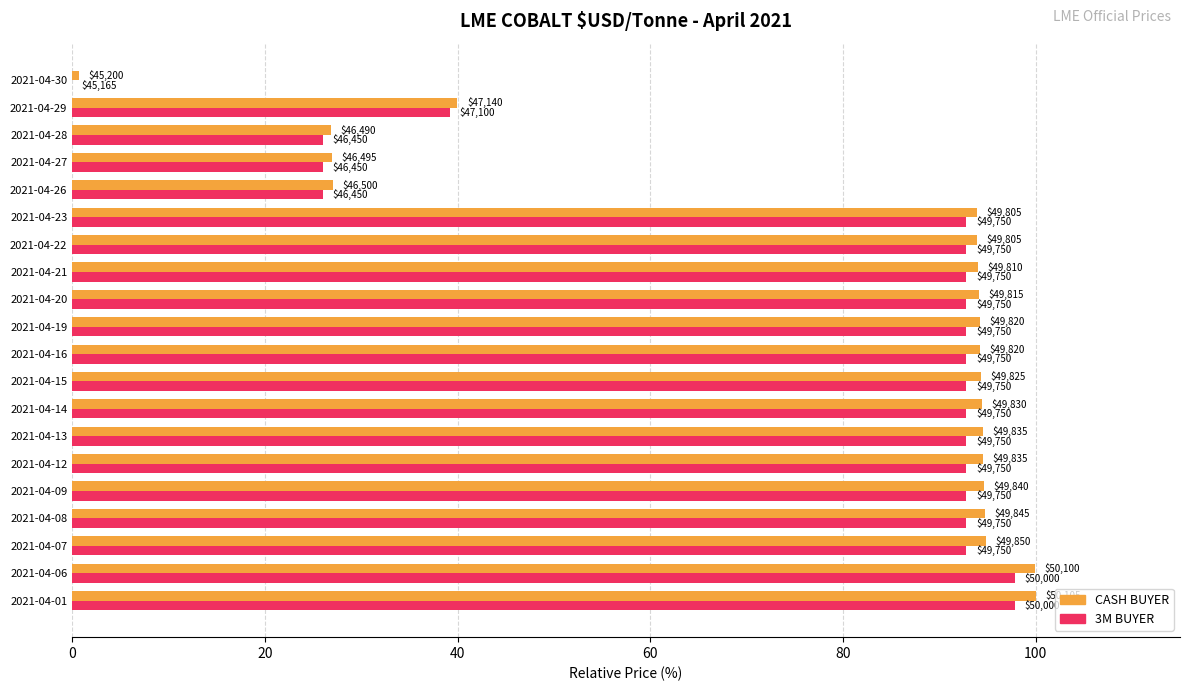

What position from the left is 19?

20